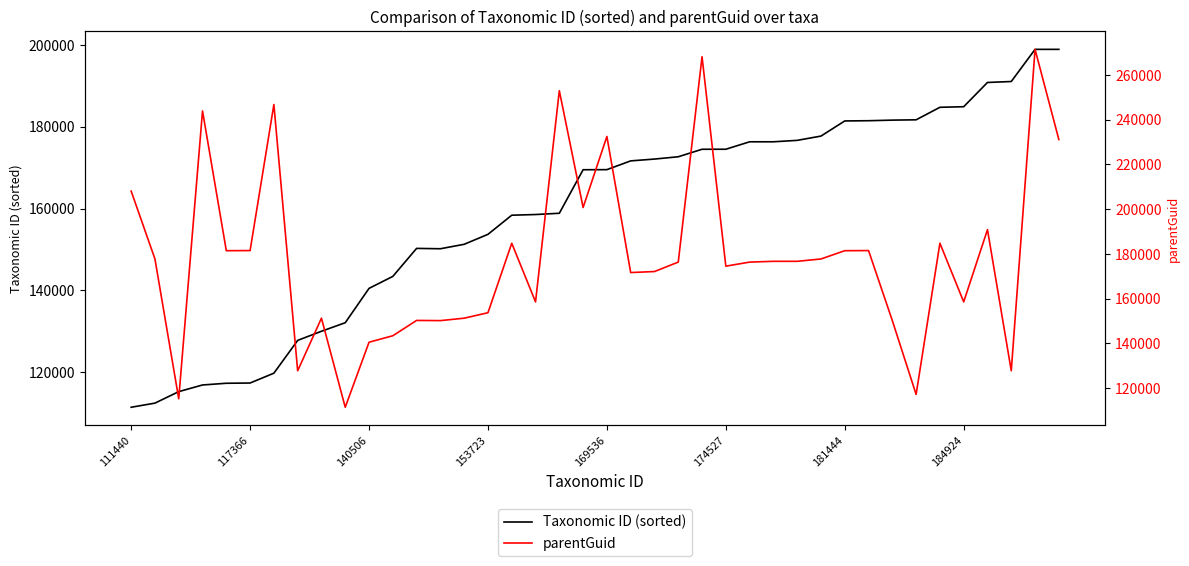

What is the value of the Taxonomic ID (sorted) point at the 2nd from the left?

112449